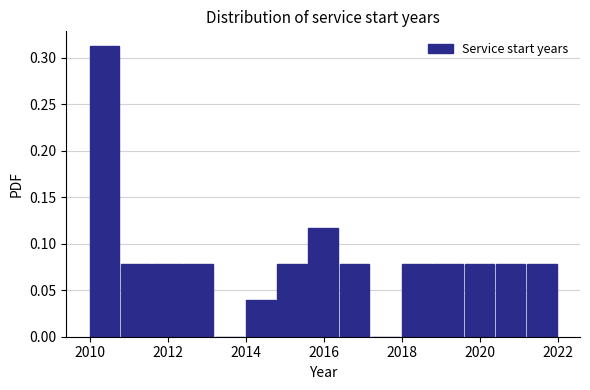

Reading left to right, transcribe this chart: for each bar, give the range it covers on the x-axis and its height. The values are not printed on the chart, so give them approximately, as read against the axis.

2010.0 to 2010.8: 0.315
2010.8 to 2011.6: 0.080
2011.6 to 2012.4: 0.080
2012.4 to 2013.2: 0.080
2013.2 to 2014.0: 0
2014.0 to 2014.8: 0.040
2014.8 to 2015.6: 0.080
2015.6 to 2016.4: 0.115
2016.4 to 2017.2: 0.080
2017.2 to 2018.0: 0
2018.0 to 2018.8: 0.080
2018.8 to 2019.6: 0.080
2019.6 to 2020.4: 0.080
2020.4 to 2021.2: 0.080
2021.2 to 2022.0: 0.080